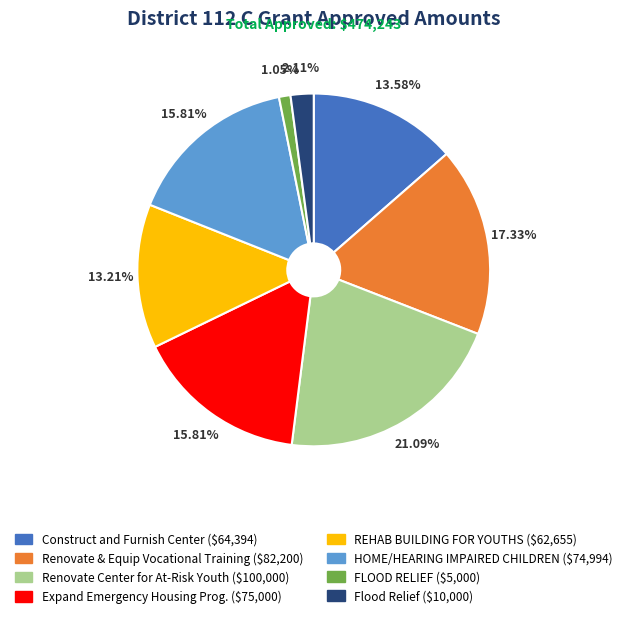

What percentage is the REHAB BUILDING FOR YOUTHS slice, to the nearest percent?

13%